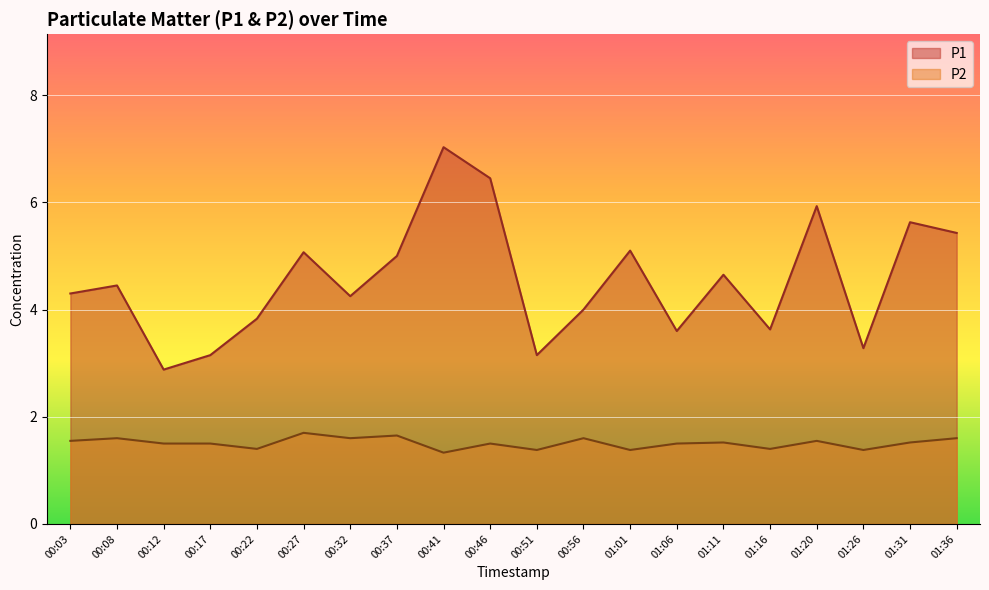

In P2, how many points are higher than both neighbors (excluding endpoints)?

7